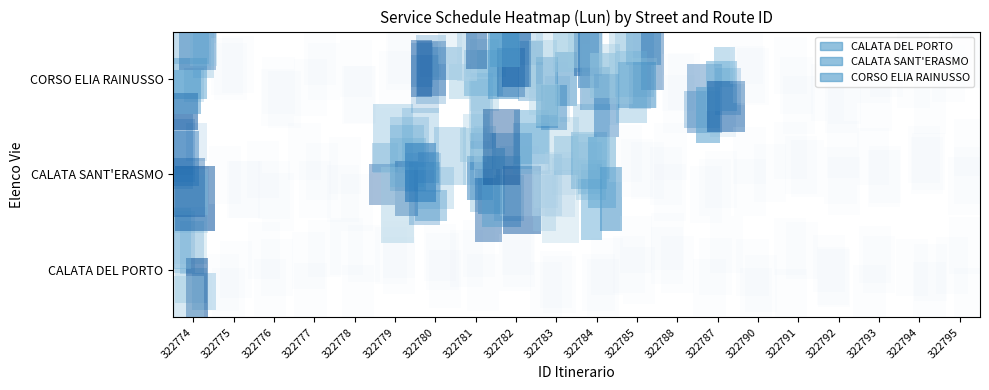

Reading left to right, extract all data points from this chart.

CALATA DEL PORTO: 1	0	0	0	0	0	0	0	0	0	0	0	0	0	0	0	0	0	0	0
CALATA SANT'ERASMO: 1	0	0	0	0	1	1	1	1	1	1	0	0	0	0	0	0	0	0	0
CORSO ELIA RAINUSSO: 1	0	0	0	0	0	1	1	1	1	1	1	0	1	0	0	0	0	0	0